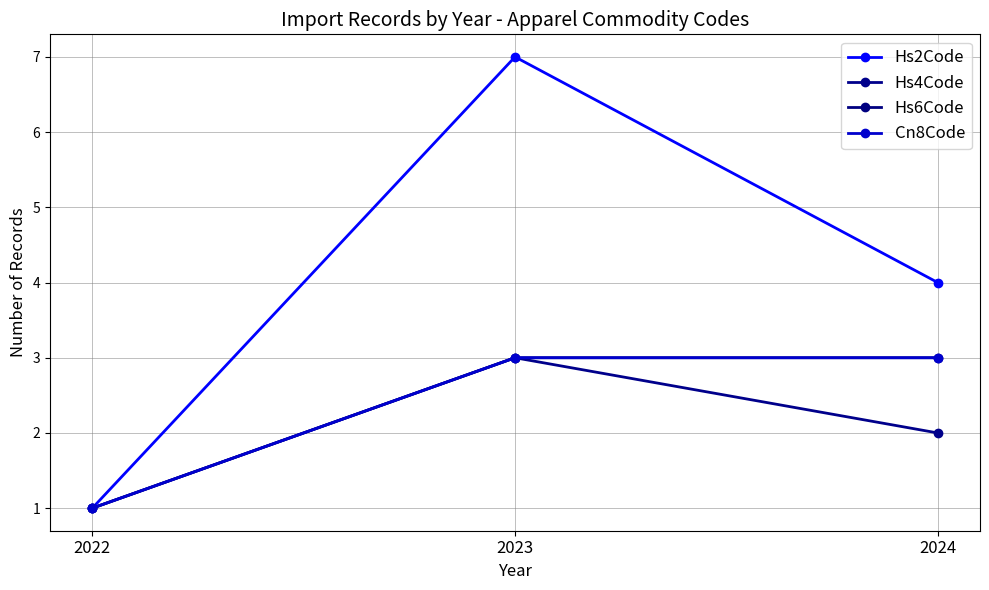

Does the chart have visible grid lines?

Yes